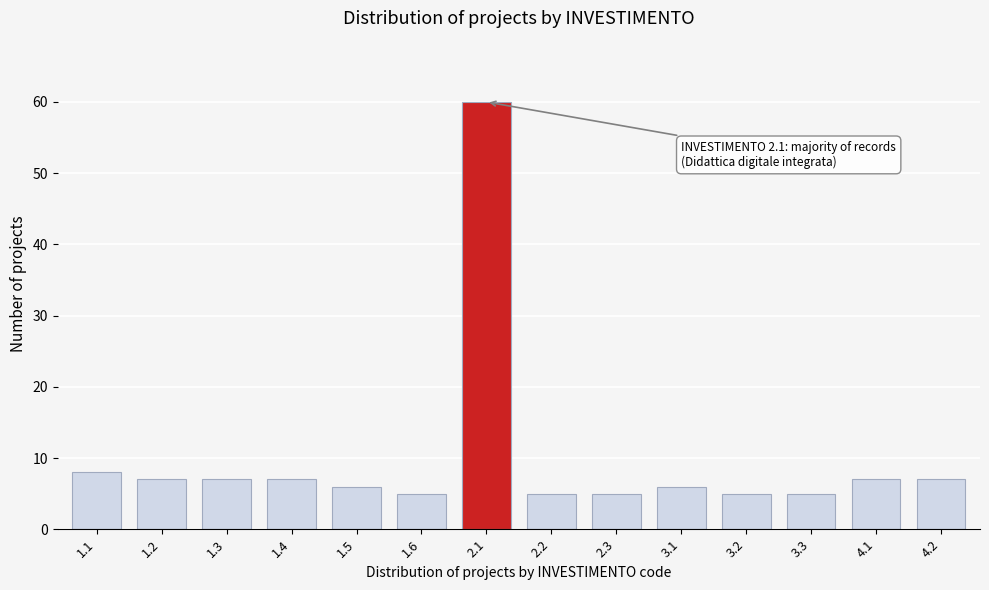

Reading right to left, transcribe all the data shown in this chart.

7	7	5	5	6	5	5	60	5	6	7	7	7	8